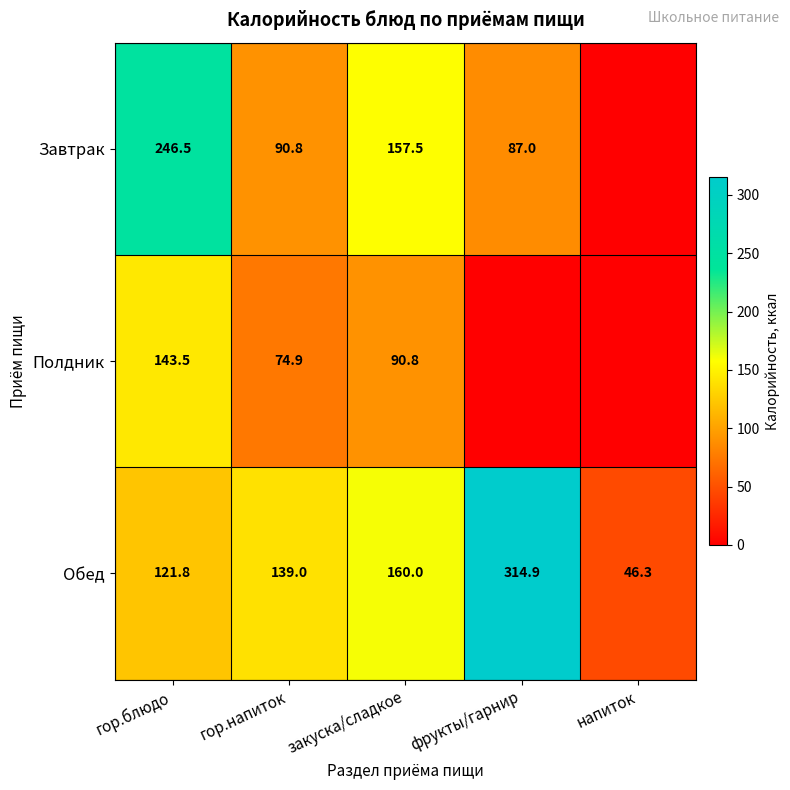

Rank the series at закуска/сладкое from highest to lowest value.

Обед, Завтрак, Полдник